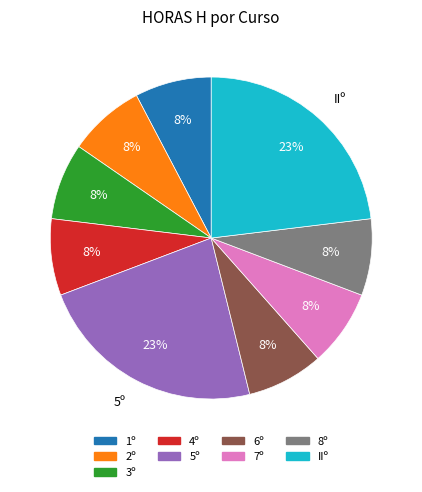

To the nearest percent, what is the average slice percentage?

11%